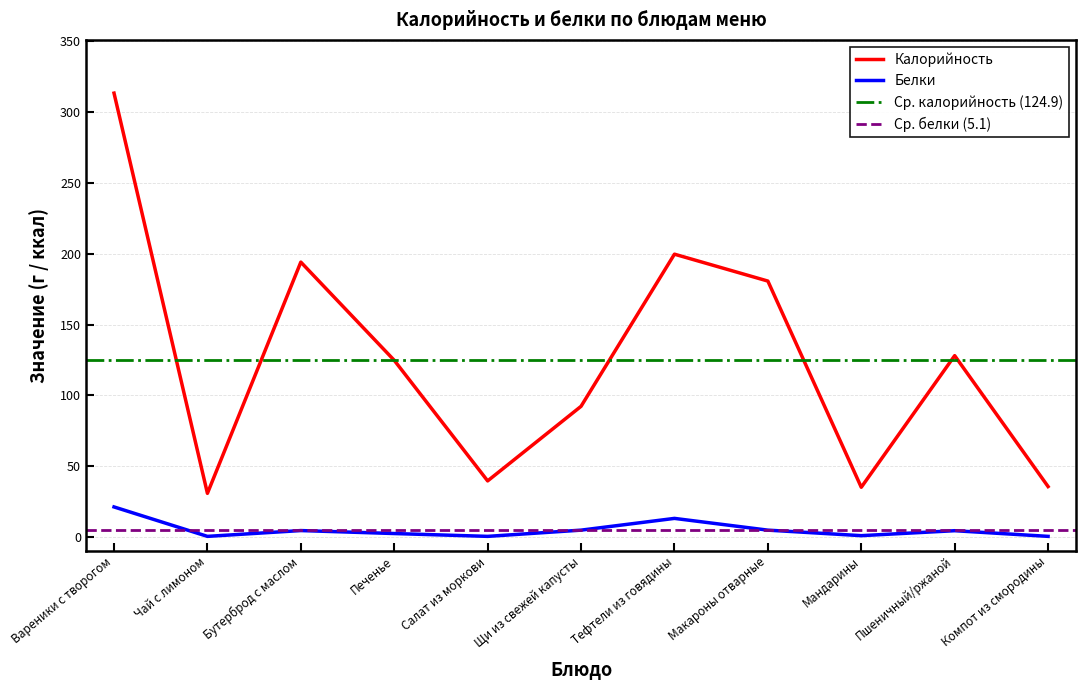

True or false: Калорийность and Белки intersect in this chart.

False